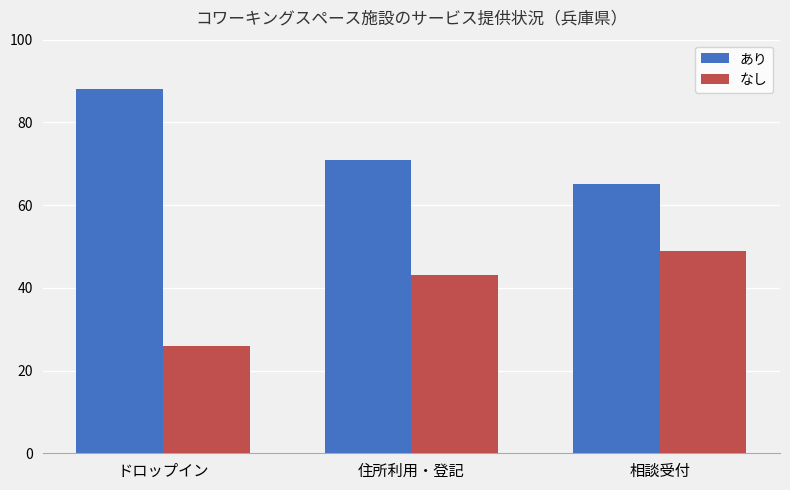

What is the value of the あり bar at the 1st from the left?

88